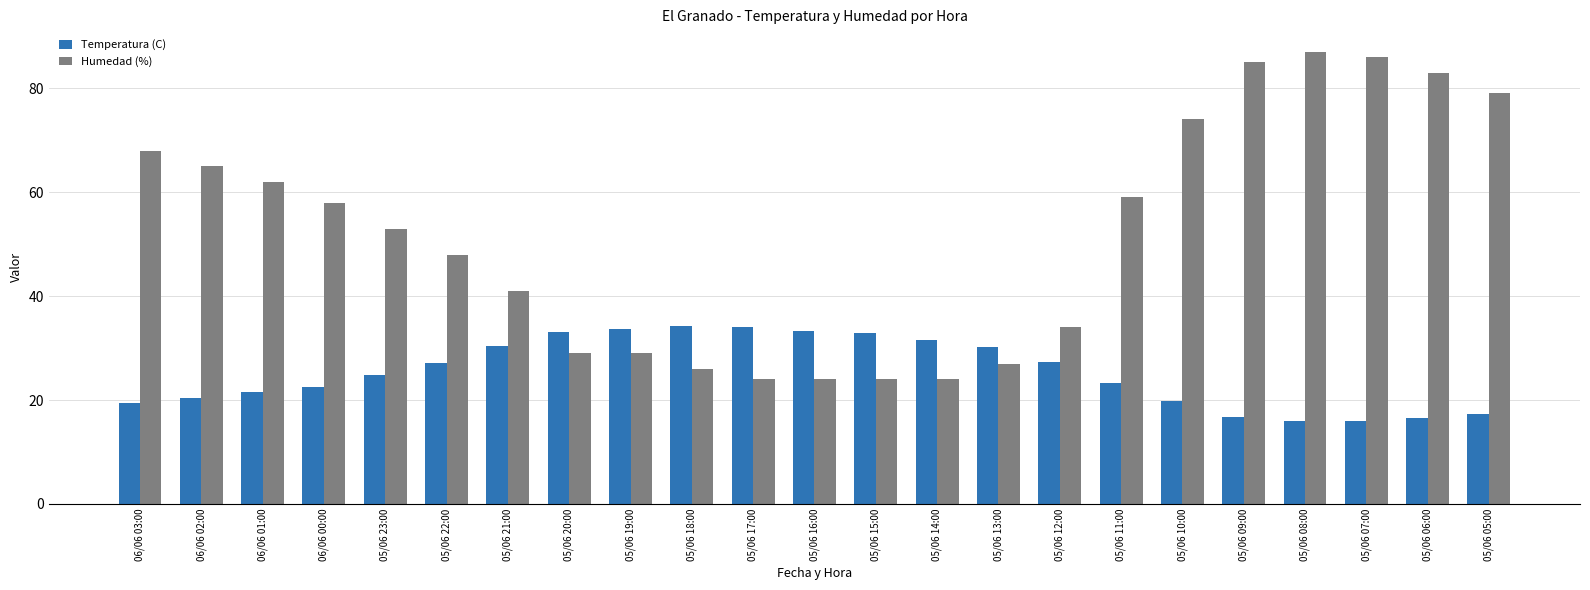

The Temperatura (C) series shows 24.9 at 05/06 23:00. True or false?

True